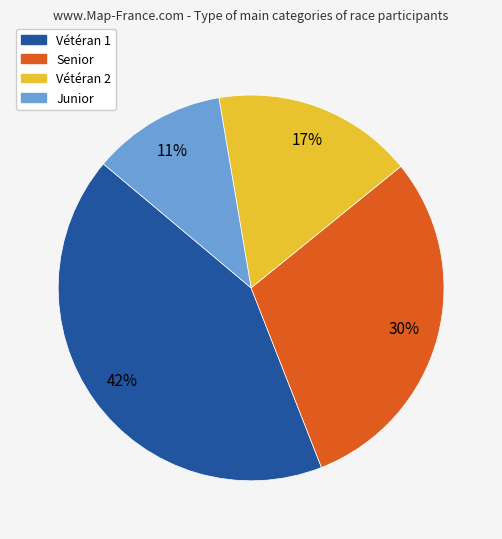

Is it true that Senior is 23% of the pie?

False